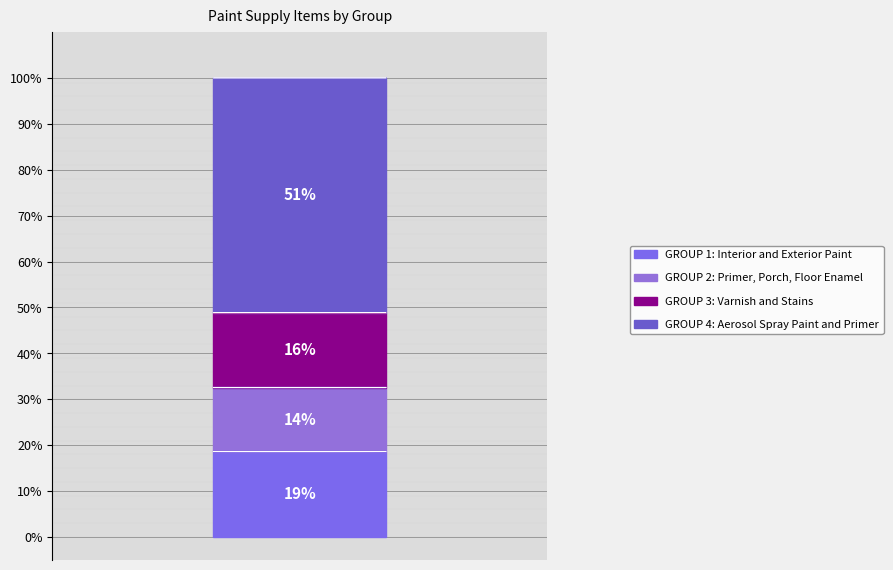

Which slice is the largest?

GROUP 4: Aerosol Spray Paint and Primer